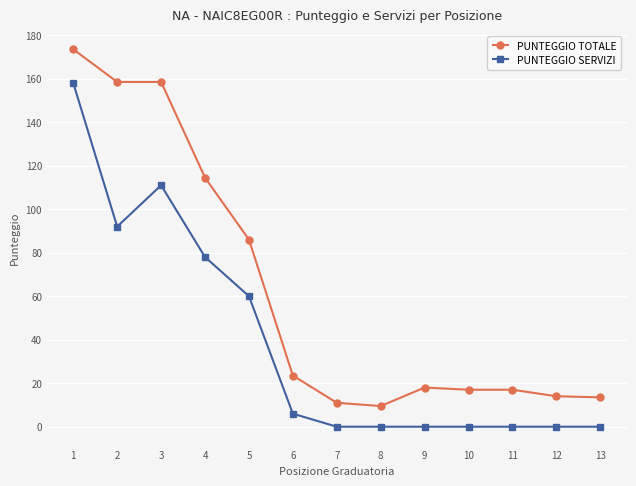

What is the value of the PUNTEGGIO TOTALE point at the 10th from the left?

17.0